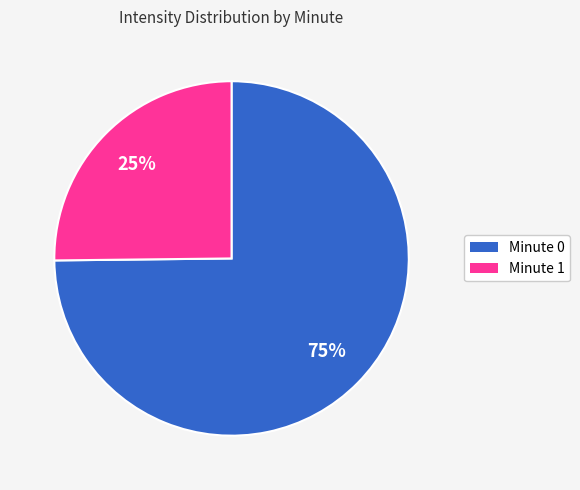

Is it true that Minute 1 is 25% of the pie?

True